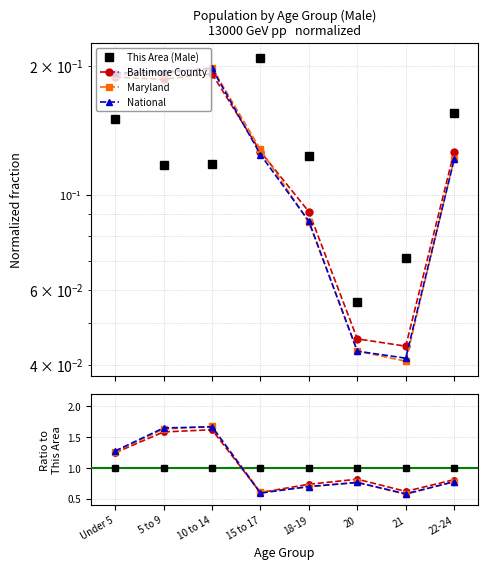

What is the smallest value displayed?

0.6